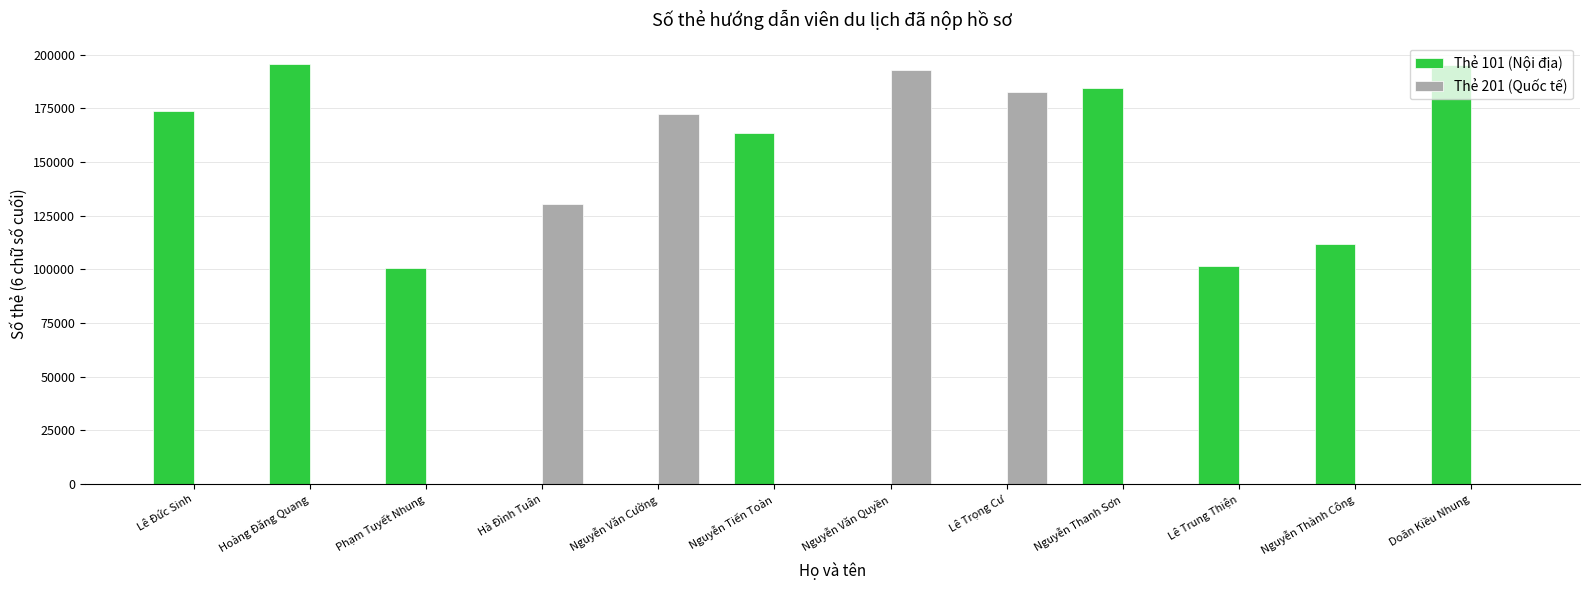

True or false: Thẻ 101 (Nội địa) has a value of -72431 at Nguyễn Văn Quyền.

False